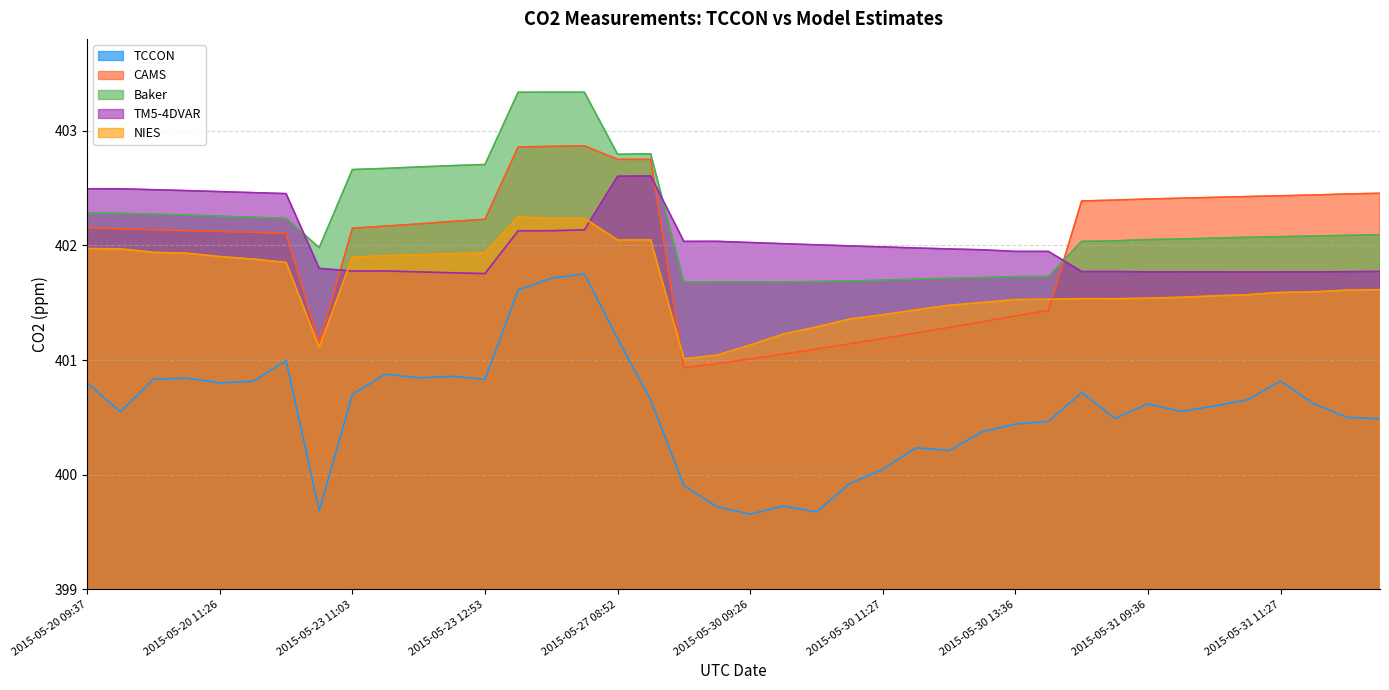

What is the difference between the maximum and minimum values in the TM5-4DVAR series?

0.9